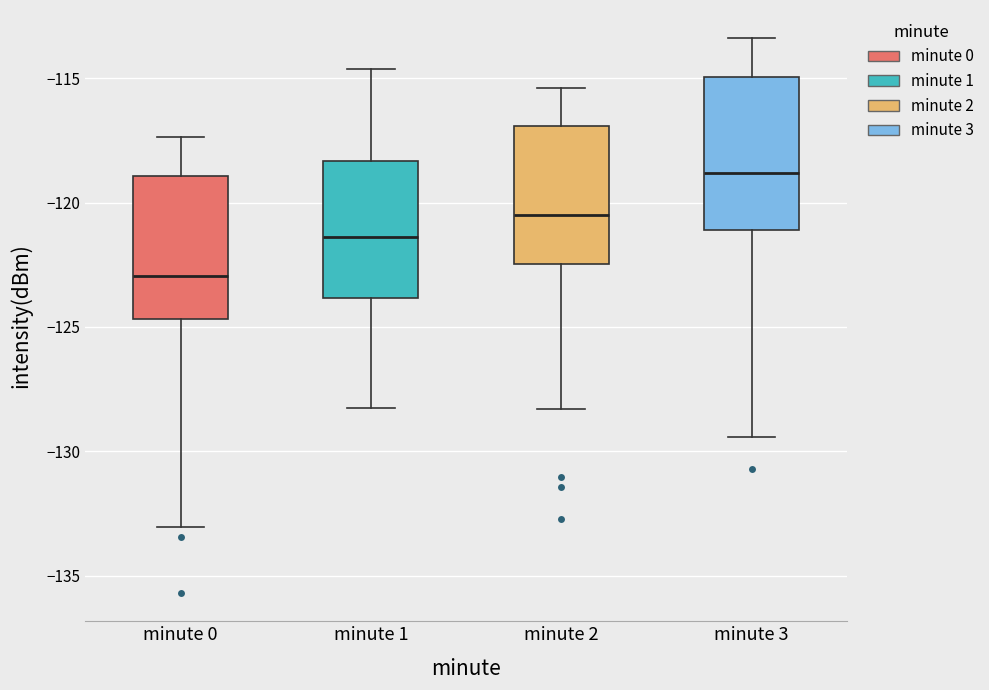

Reading left to right, read every box against the y-axis: the position of its median line, the range the box covers, and the ends of its whiskers. The values are not printed on the chart, so give them approximately, as read against the axis.

minute 0: median -123.0, box -124.5 to -119.0, whiskers -133.0 to -117.5
minute 1: median -121.5, box -124.0 to -118.5, whiskers -128.0 to -114.5
minute 2: median -120.5, box -122.5 to -117.0, whiskers -128.5 to -115.5
minute 3: median -119.0, box -121.0 to -115.0, whiskers -129.5 to -113.5